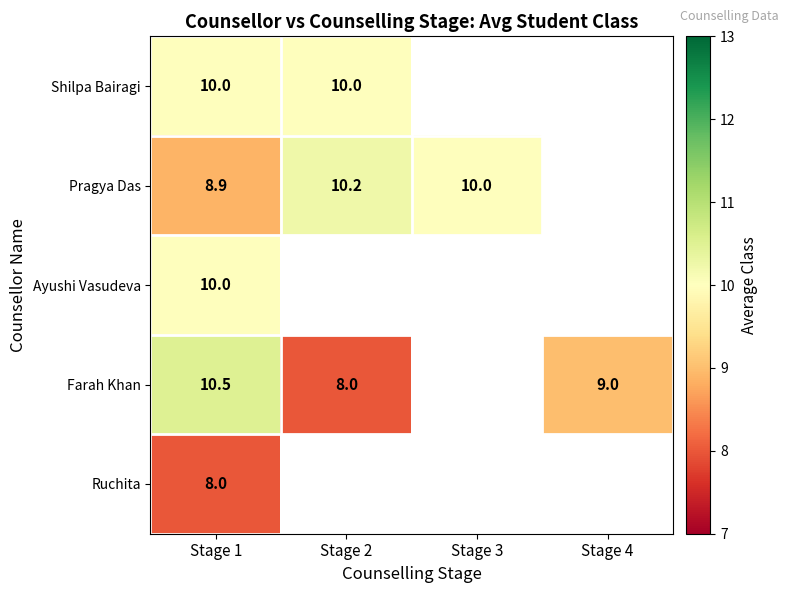

What is the maximum value shown in the chart?

10.5